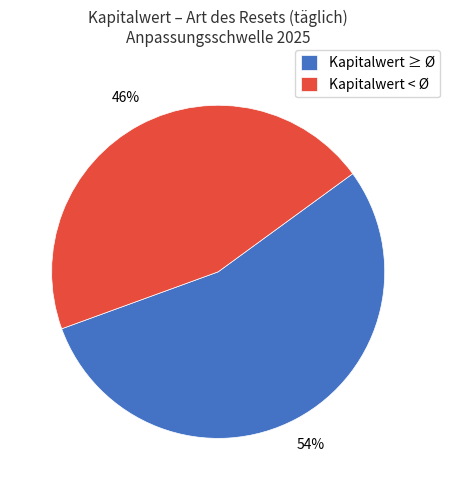

To the nearest percent, what is the average slice percentage?

50%